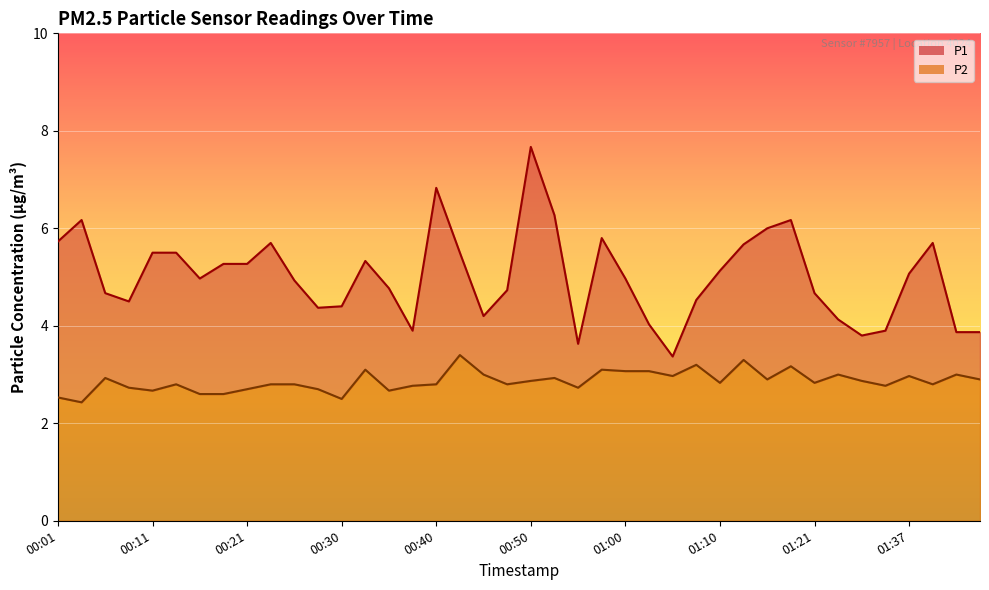

What is the spread (max minus min) of values at 01:42?

0.9